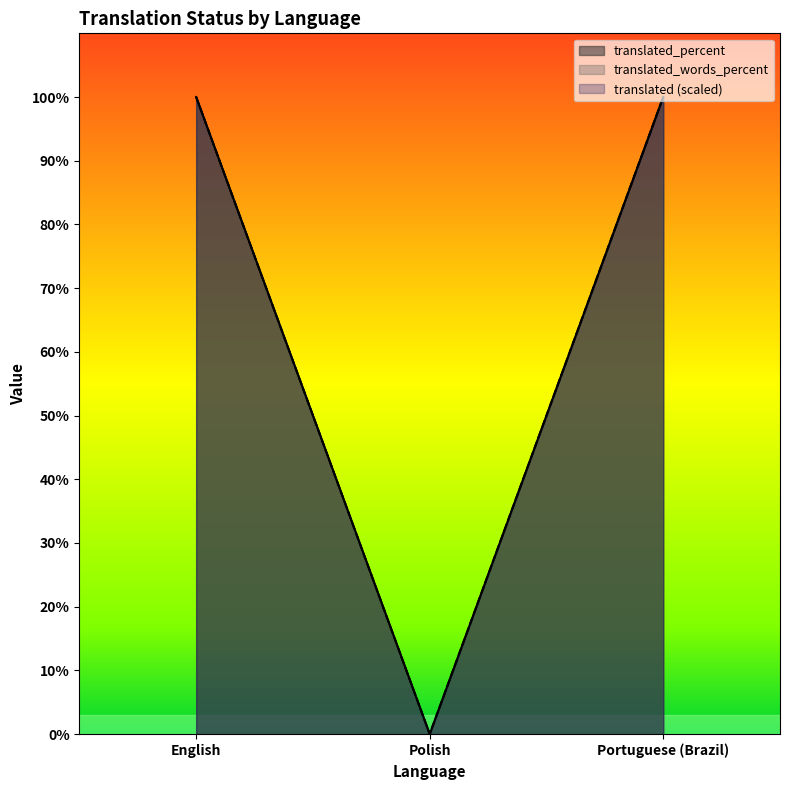

At Polish, list the series in order from smallest to largest.

translated, translated_percent, translated_words_percent